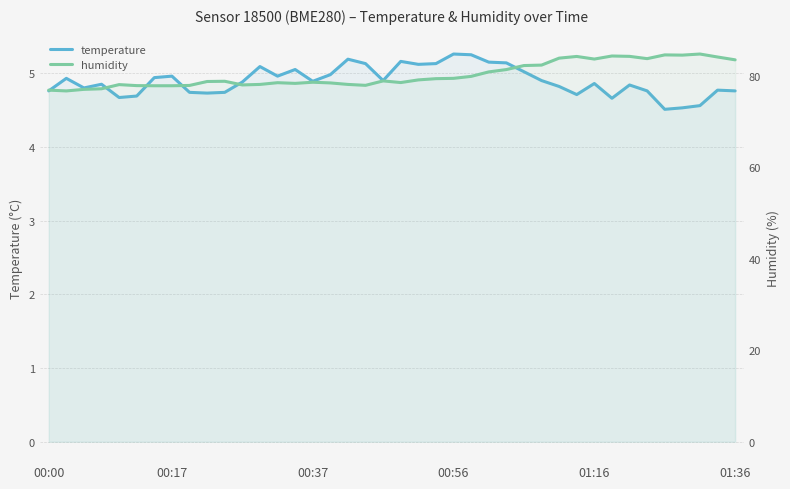

At which label is humidity closest to 80?

24